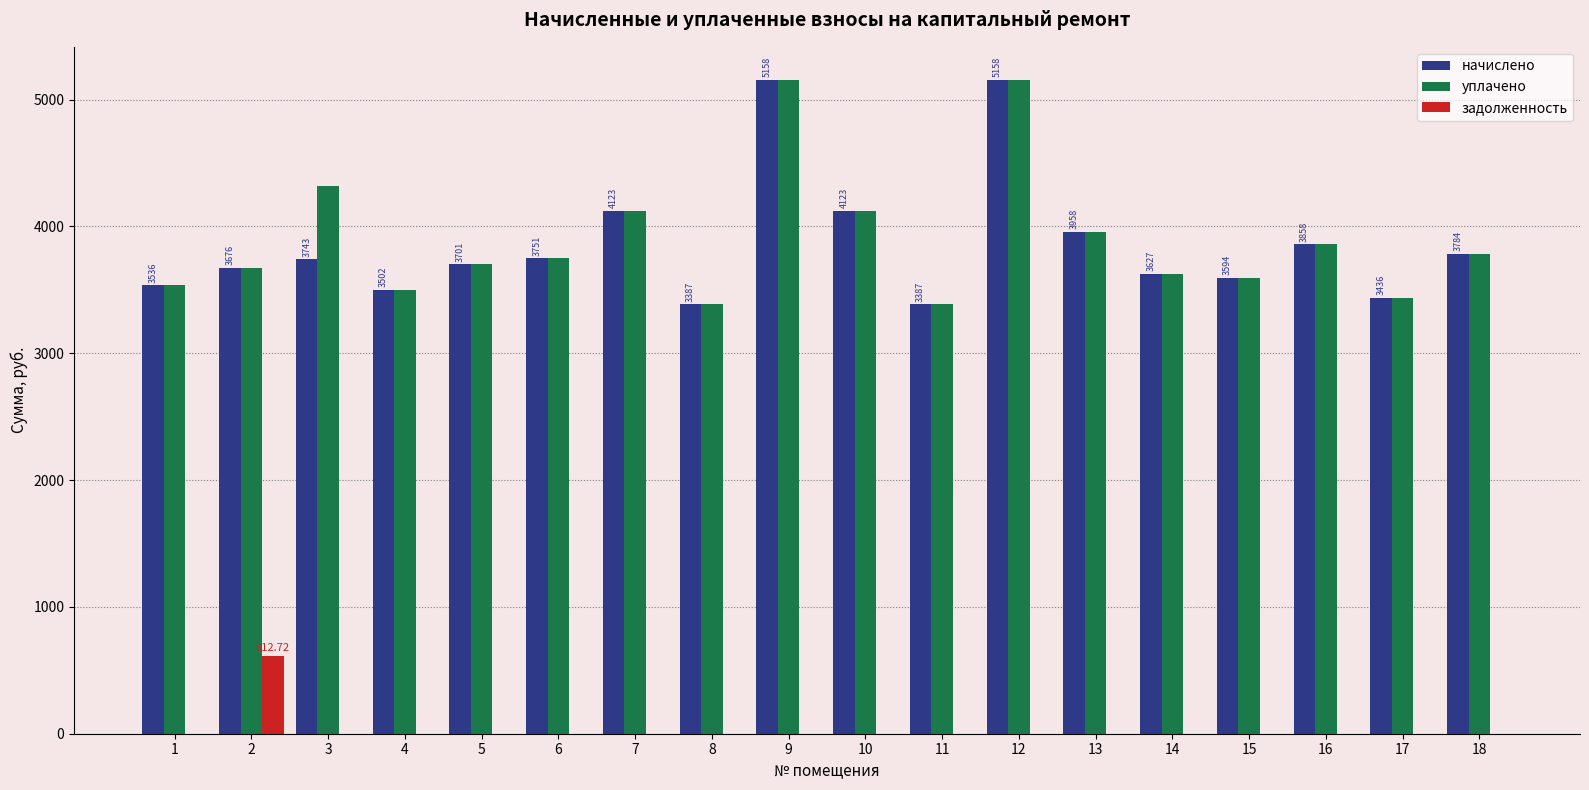

The value of уплачено at 9 is 5158.4. True or false?

True